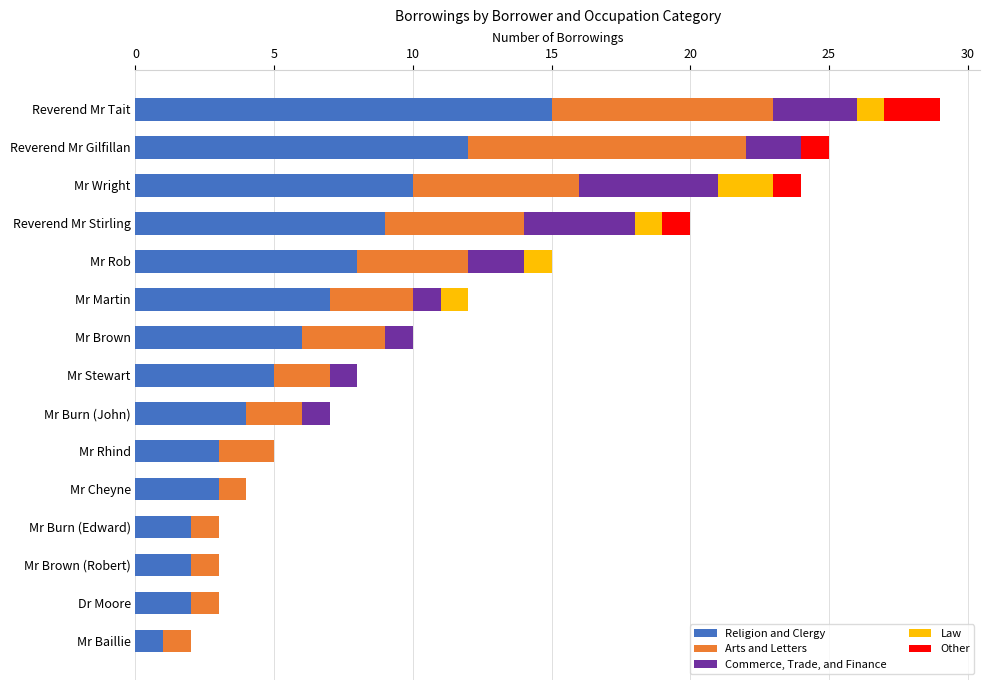

At which category is the sum across all series the highest?

Reverend Mr Tait